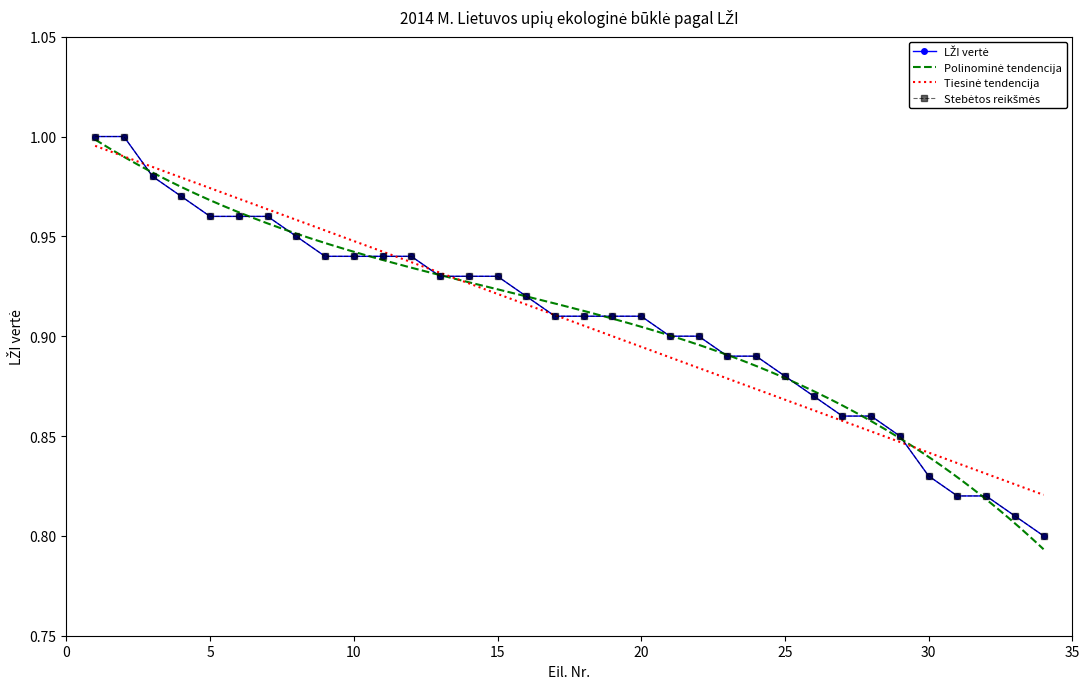

List the labels in order of value, smallest first.

34, 33, 31, 32, 30, 29, 27, 28, 26, 25, 23, 24, 21, 22, 17, 18, 19, 20, 16, 13, 14, 15, 9, 10, 11, 12, 8, 5, 6, 7, 4, 3, 1, 2